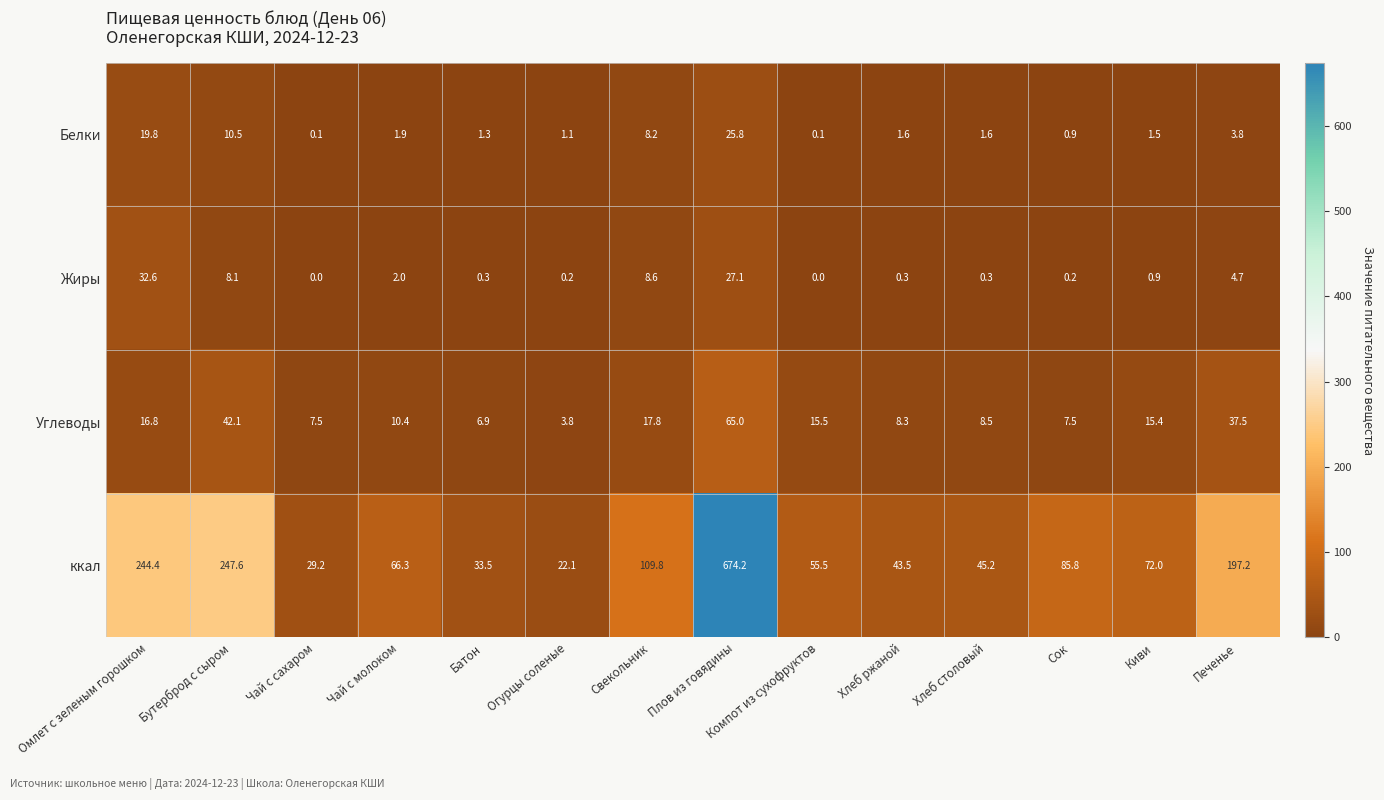

Is it true that Углеводы equals 25.8 at Компот из сухофруктов?

False